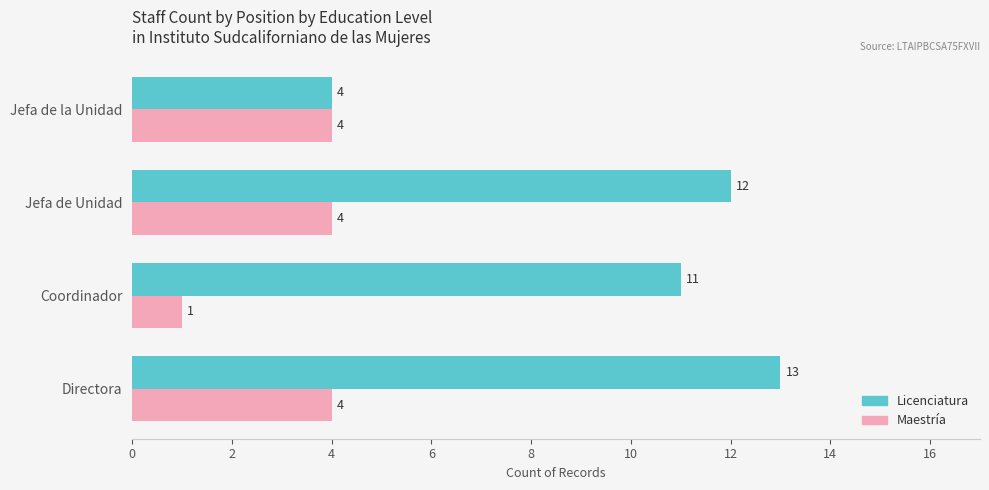

Count the Maestría values in the range 4 to 5.

3